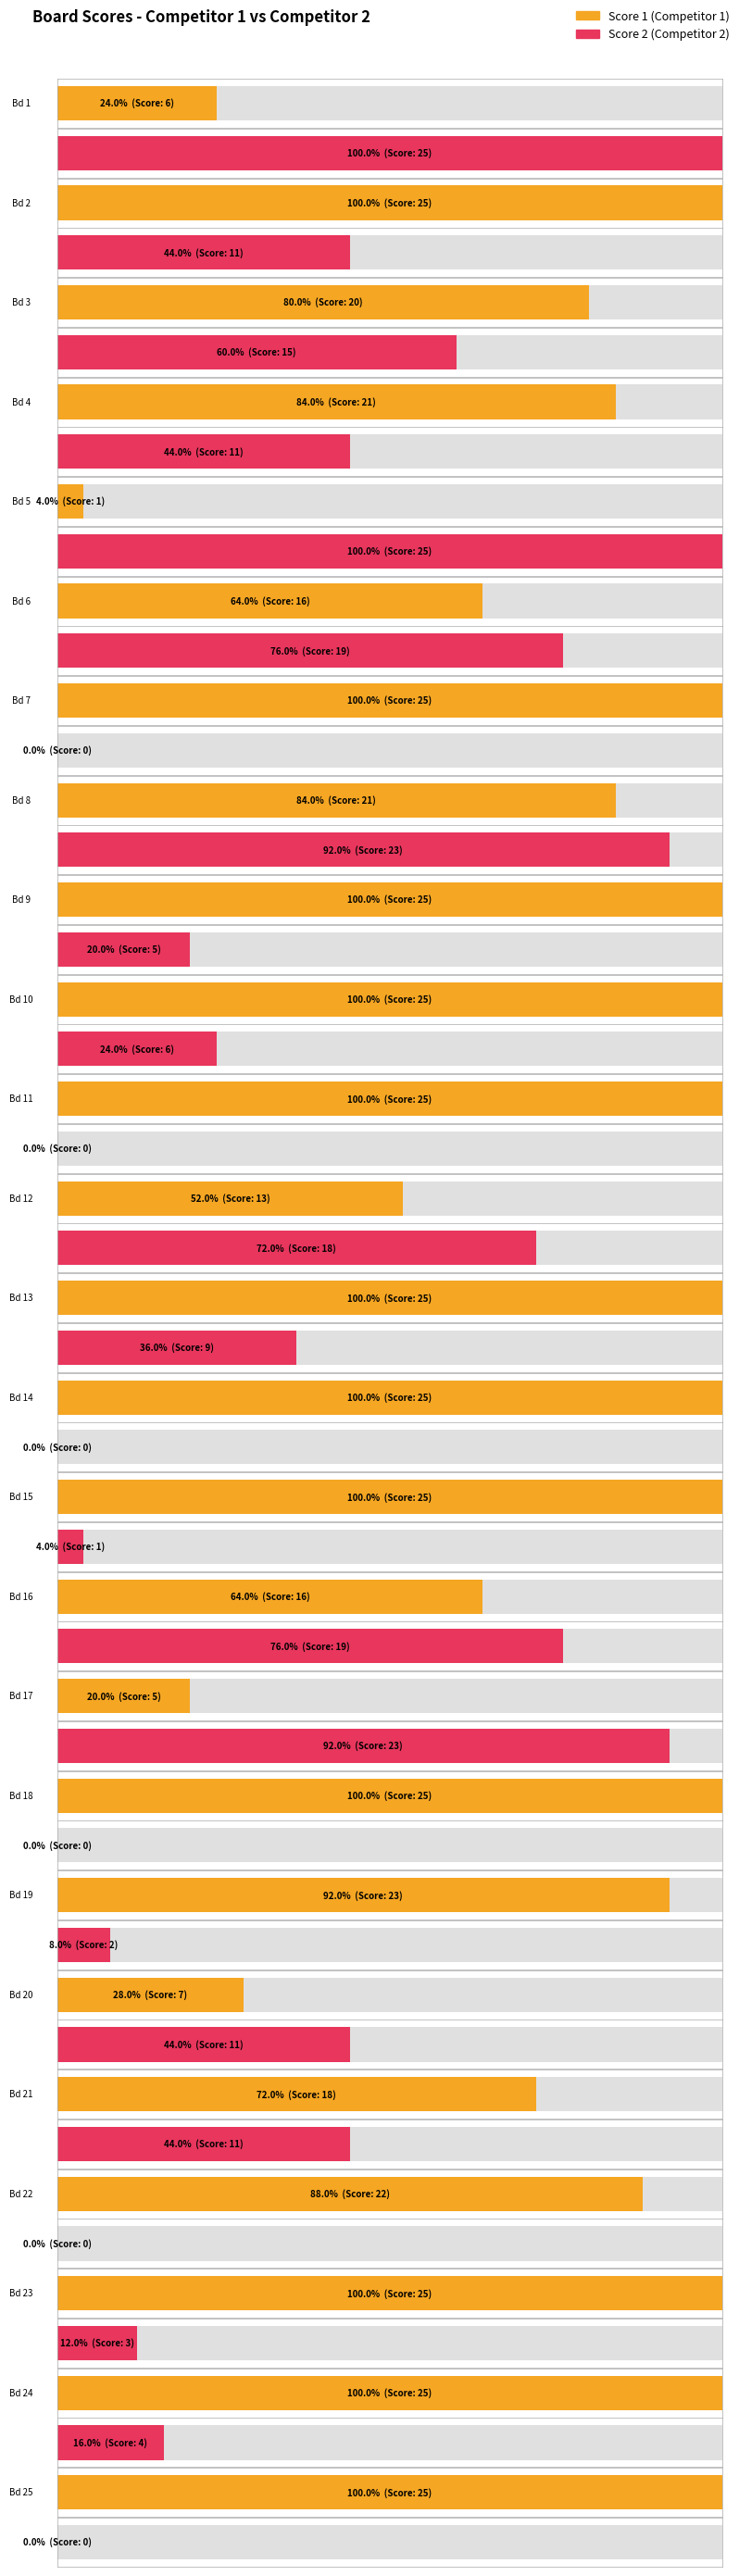

At which label is Score 1 closest to 13?

12